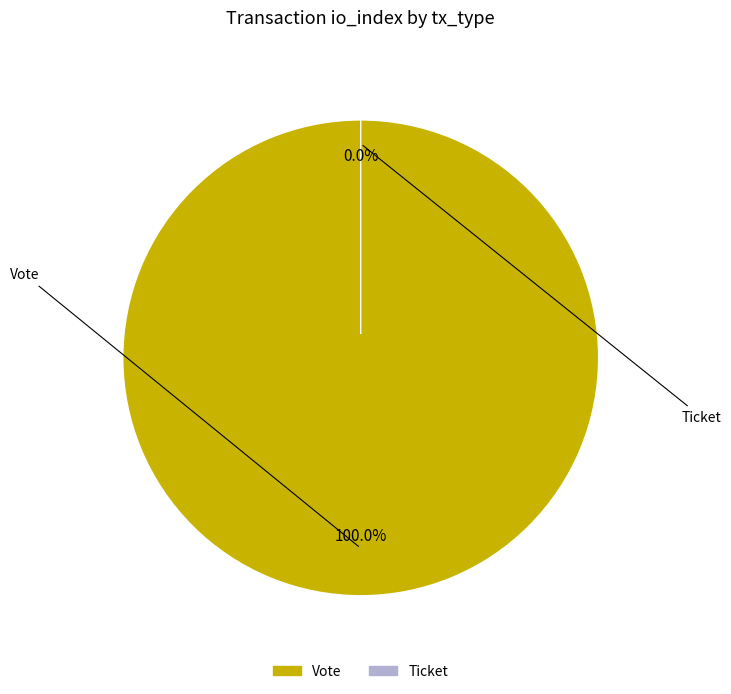

Combined, what portion of the pie is Vote and Ticket?

100.0%